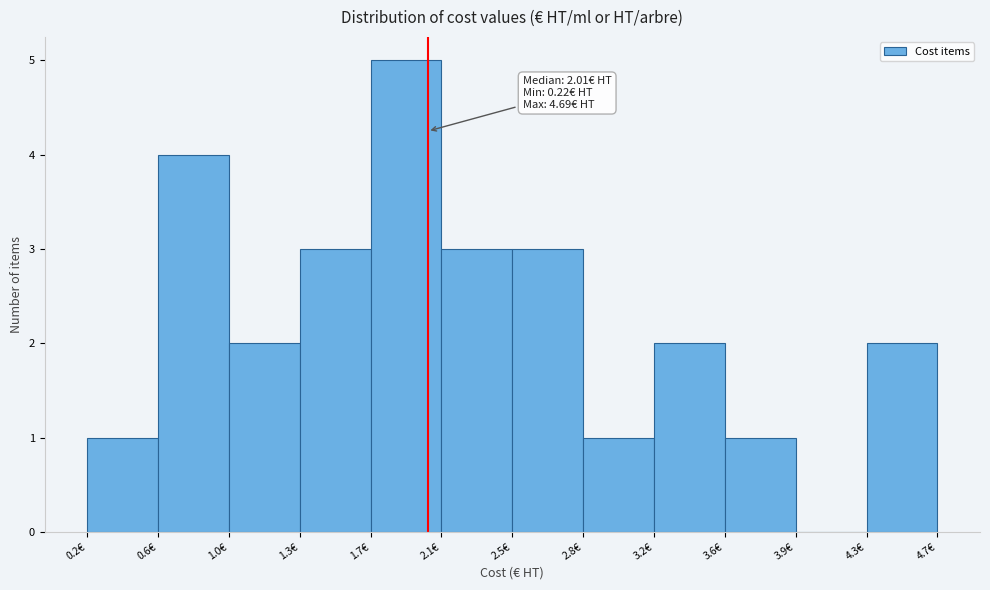

Over which range of the x-axis is the bar tallest?

1.70 to 2.10